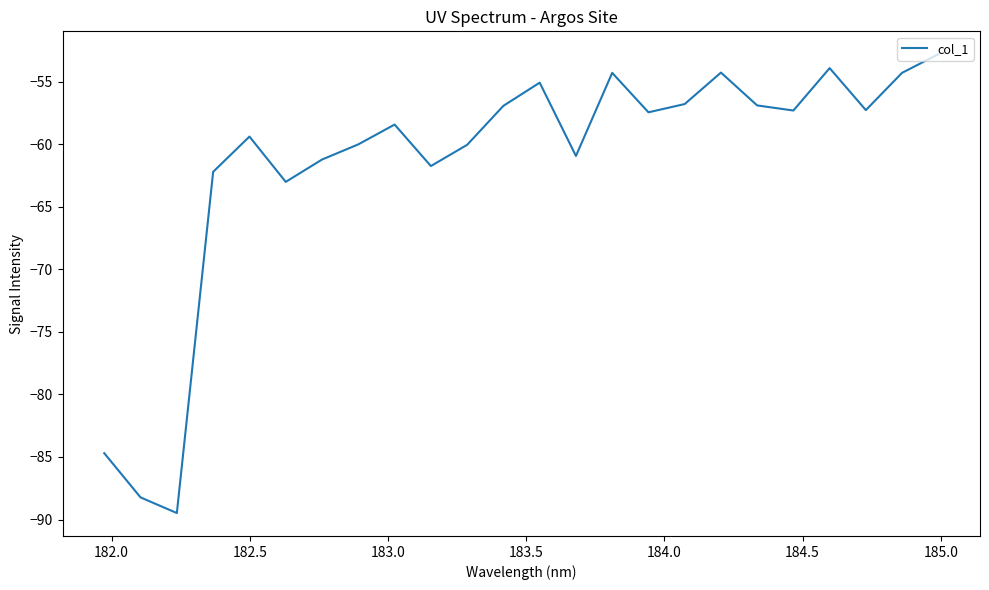

What is the difference between the maximum and minimum values?

36.7